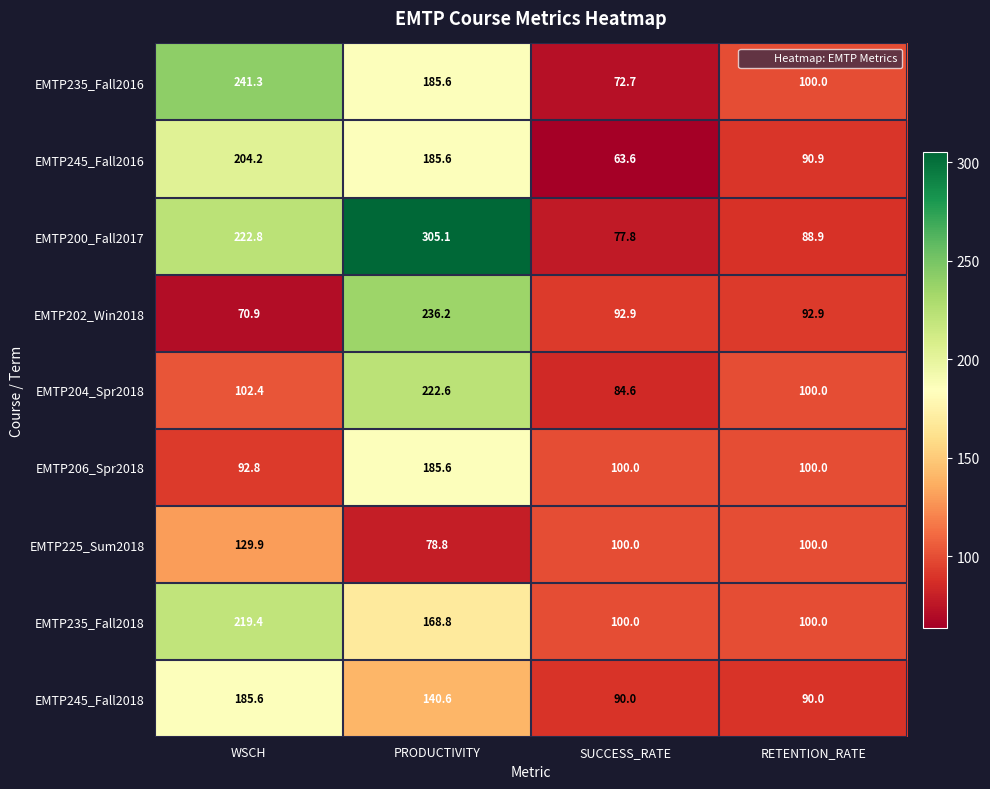

At which label does EMTP245_Fall2018 first exceed 140?

WSCH